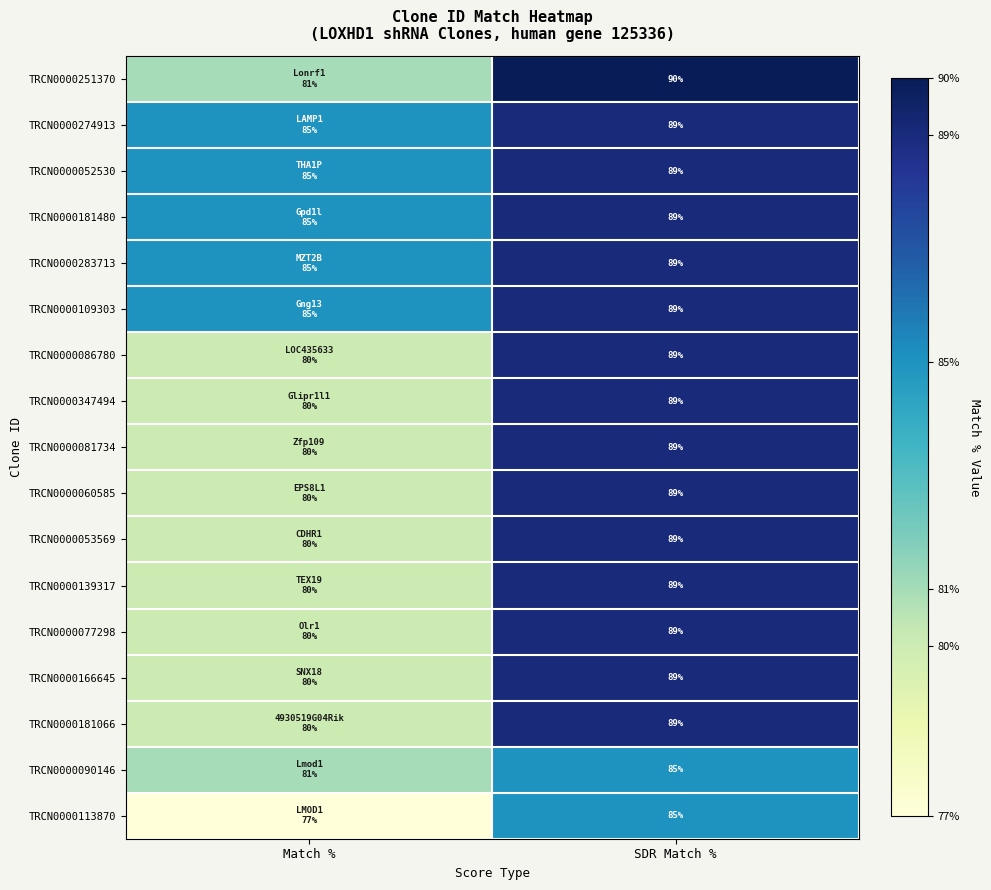

True or false: TRCN0000090146 has a value of 127 at SDR Match %.

False